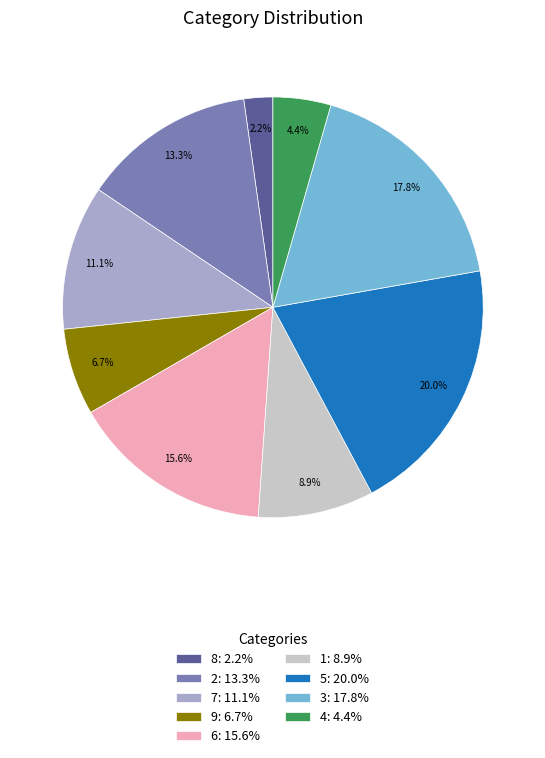

Which category has the smallest portion of the pie?

8: 2.2%